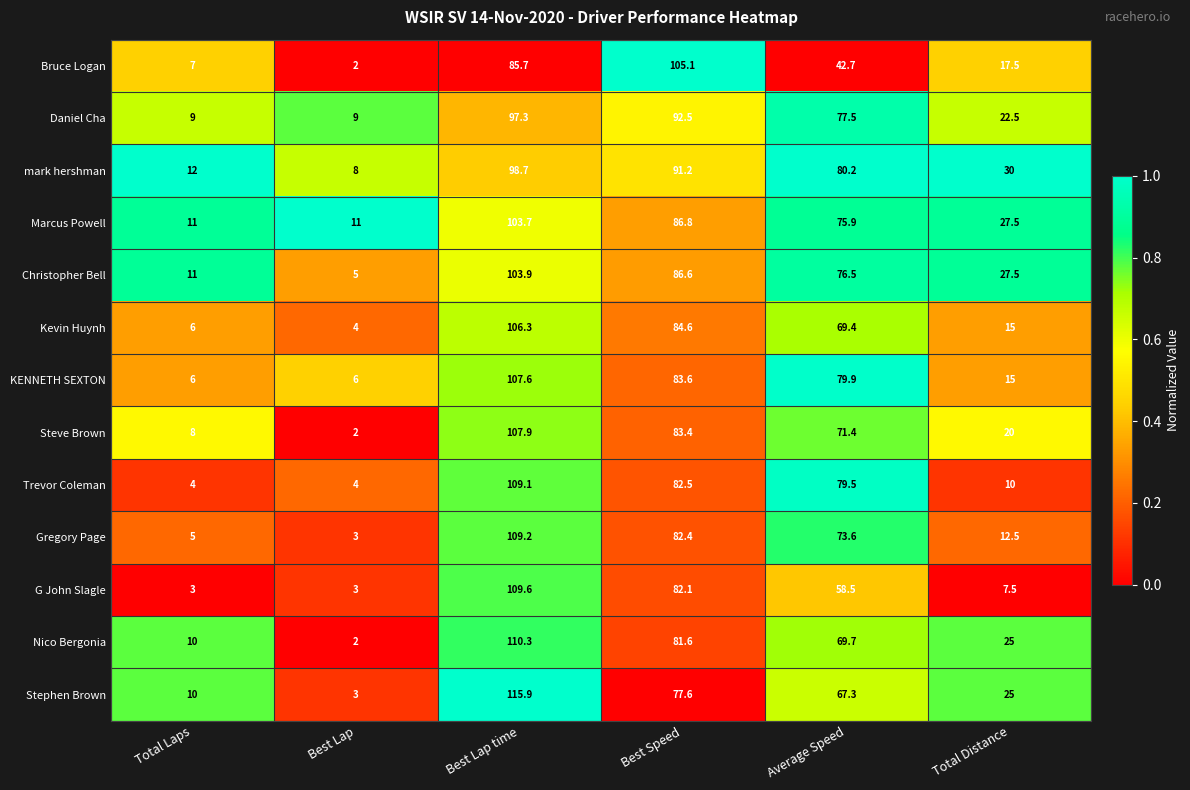

Which series changed the most between Best Lap time and Average Speed?

G John Slagle